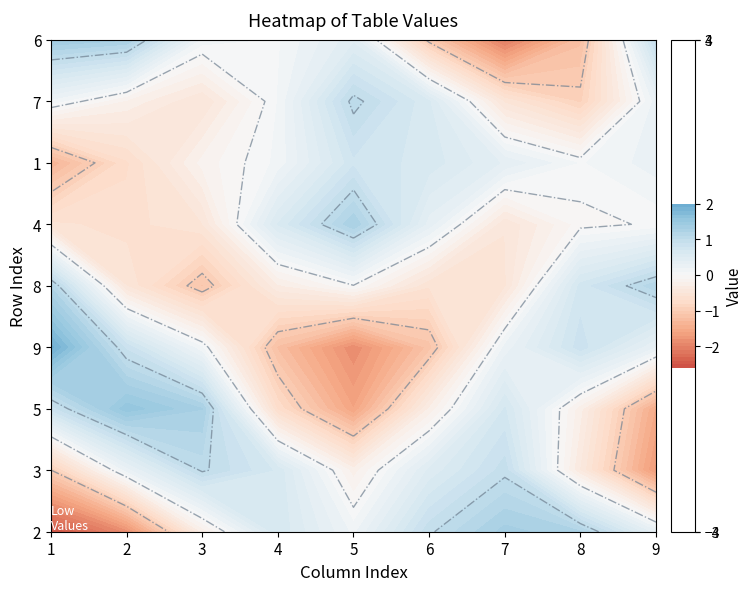

Rank the series by their maximum value, from lowest to highest.

row_2, row_3, row_5, row_9, row_8, row_4, row_1, row_7, row_6